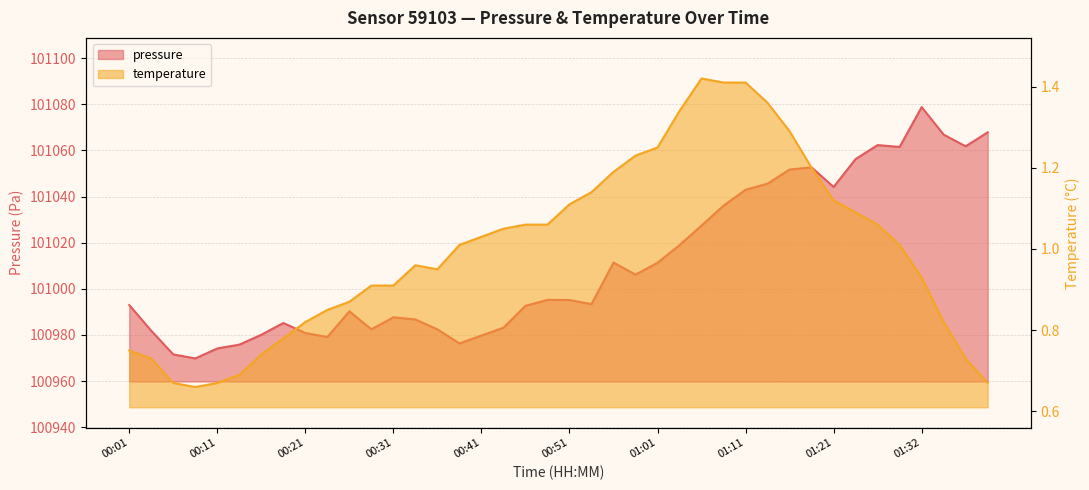

The temperature series shows 1.1 at 01:26. True or false?

True